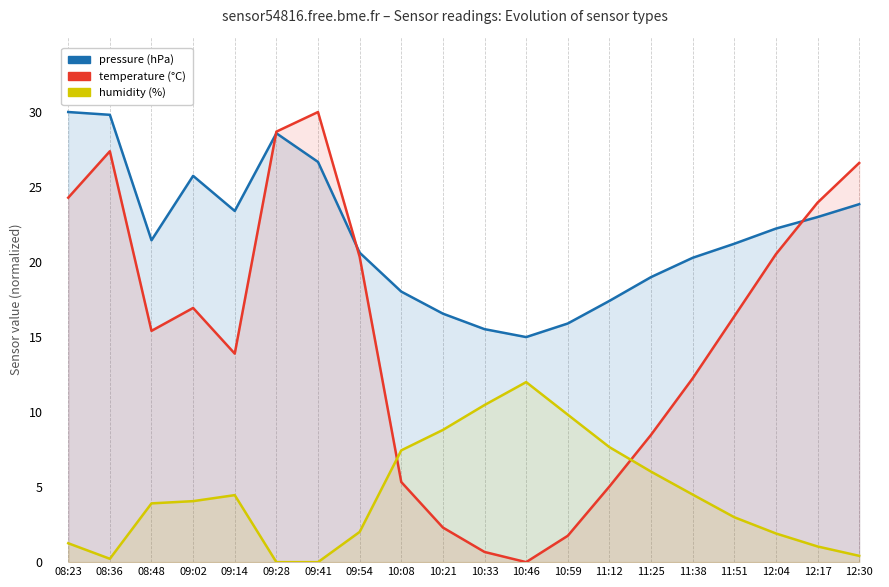

Reading left to right, extract all data points from this chart.

pressure (hPa, normalized): 08:23=30.0	08:36=29.8	08:48=21.5	09:02=25.7	09:14=23.4	09:28=28.6	09:41=26.7	09:54=20.6	10:08=18.0	10:21=16.6	10:33=15.5	10:46=15.0	10:59=15.9	11:12=17.4	11:25=19.0	11:38=20.3	11:51=21.2	12:04=22.2	12:17=23.0	12:30=23.9
temperature (°C, normalized): 08:23=24.3	08:36=27.4	08:48=15.4	09:02=16.9	09:14=13.9	09:28=28.7	09:41=30.0	09:54=20.4	10:08=5.3	10:21=2.3	10:33=0.7	10:46=0.0	10:59=1.8	11:12=5.0	11:25=8.5	11:38=12.2	11:51=16.4	12:04=20.5	12:17=24.0	12:30=26.6
humidity (%, normalized): 08:23=1.3	08:36=0.2	08:48=3.9	09:02=4.1	09:14=4.5	09:28=0.0	09:41=0.0	09:54=2.0	10:08=7.4	10:21=8.8	10:33=10.5	10:46=12.0	10:59=9.8	11:12=7.7	11:25=6.0	11:38=4.5	11:51=3.0	12:04=1.9	12:17=1.0	12:30=0.4